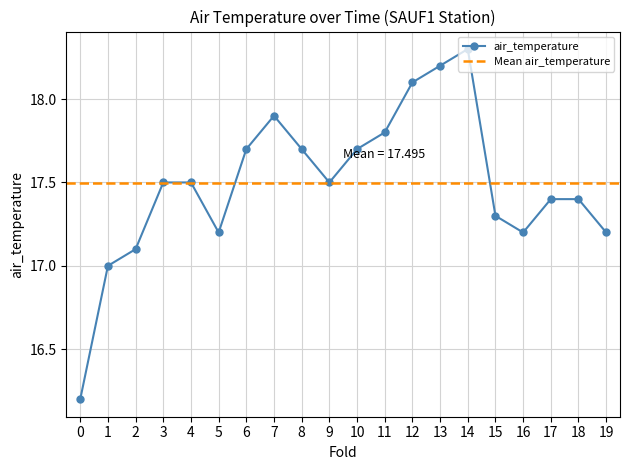

What is the highest value of the air_temperature series?

18.3